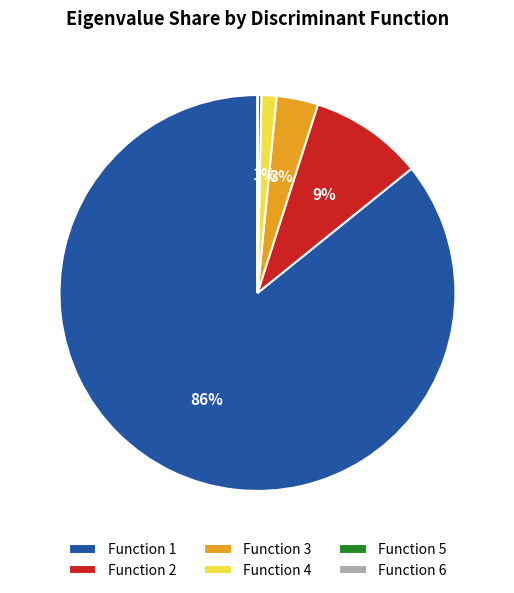

Is there a majority slice in this chart?

Yes